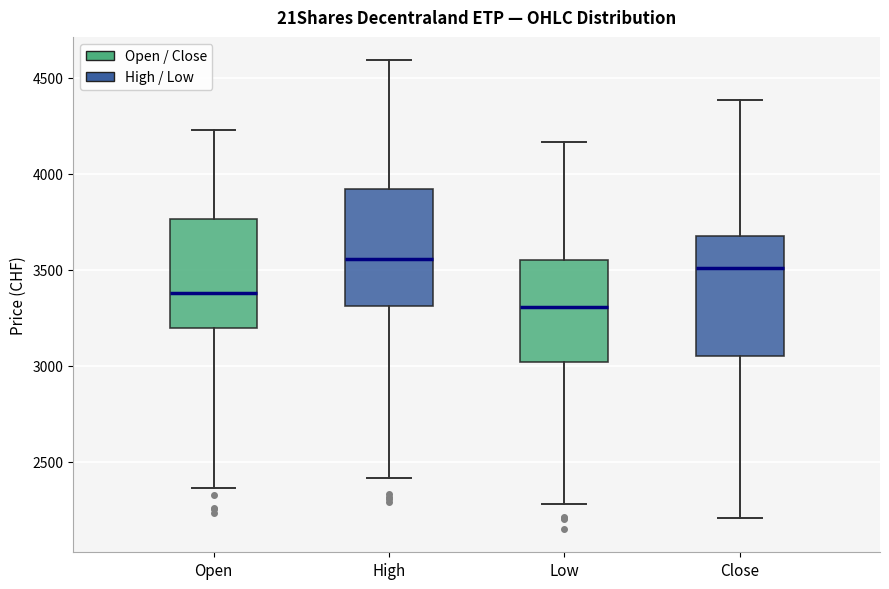

Reading left to right, read every box against the y-axis: the position of its median line, the range the box covers, and the ends of its whiskers. The values are not printed on the chart, so give them approximately, as read against the axis.

Open: median 3400, box 3200 to 3750, whiskers 2350 to 4250
High: median 3550, box 3300 to 3900, whiskers 2400 to 4600
Low: median 3300, box 3000 to 3550, whiskers 2300 to 4150
Close: median 3500, box 3050 to 3650, whiskers 2200 to 4400